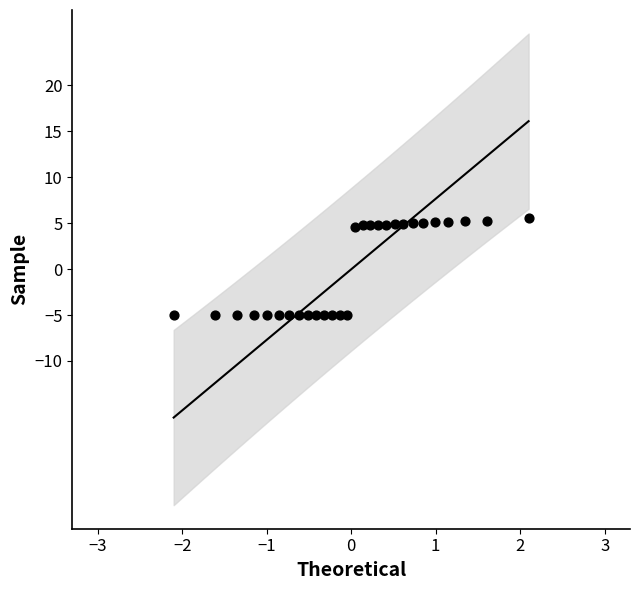

What is the range of X values (max minus min)?

4.2